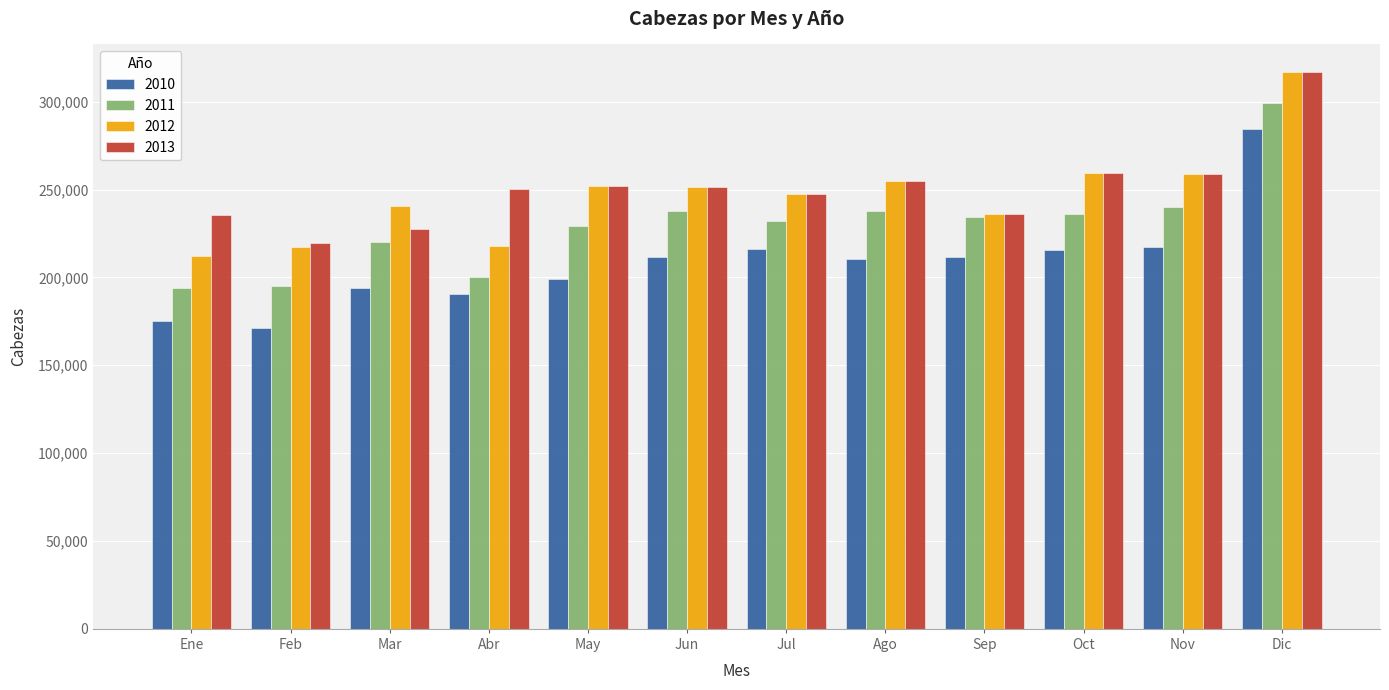

True or false: 2010 has a value of 51454 at Jun.

False